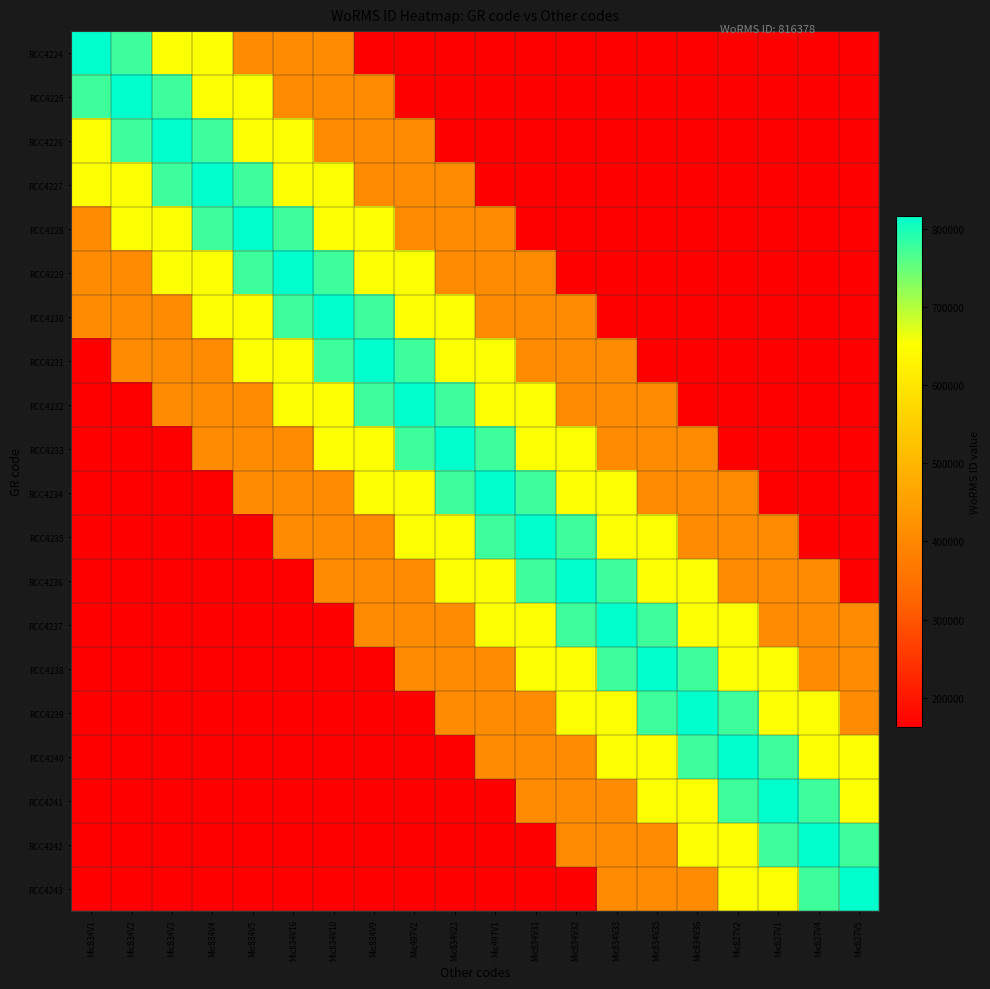

At which category is the sum across all series the highest?

Mic834V10